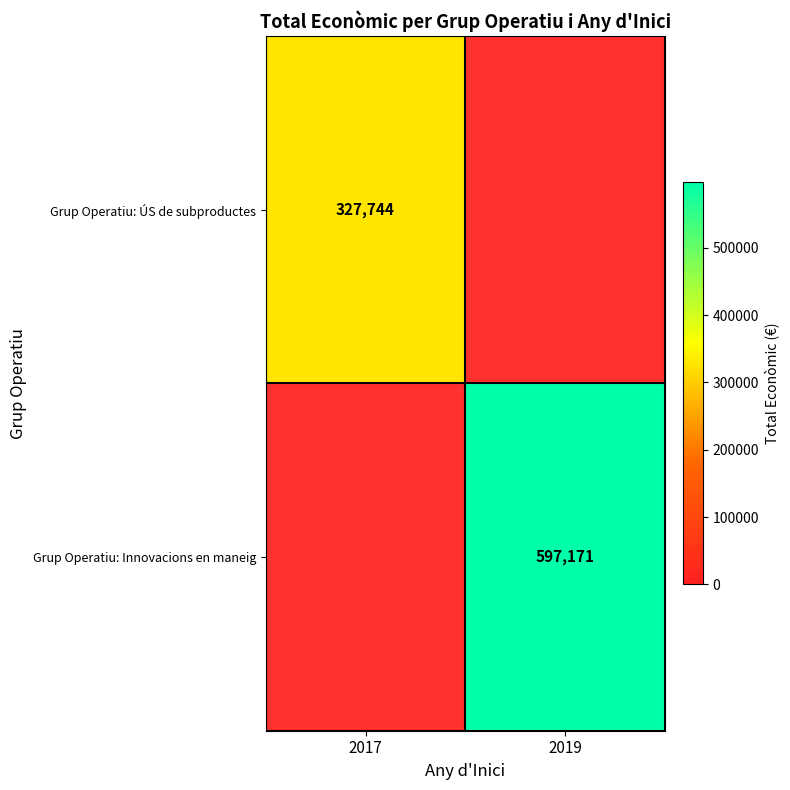

Which has a higher value, 2017 or 2019?

2019